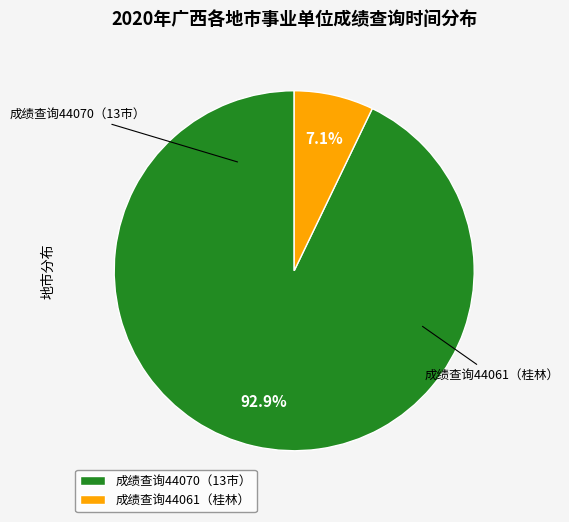

Is there any slice that represents more than half of the pie?

Yes